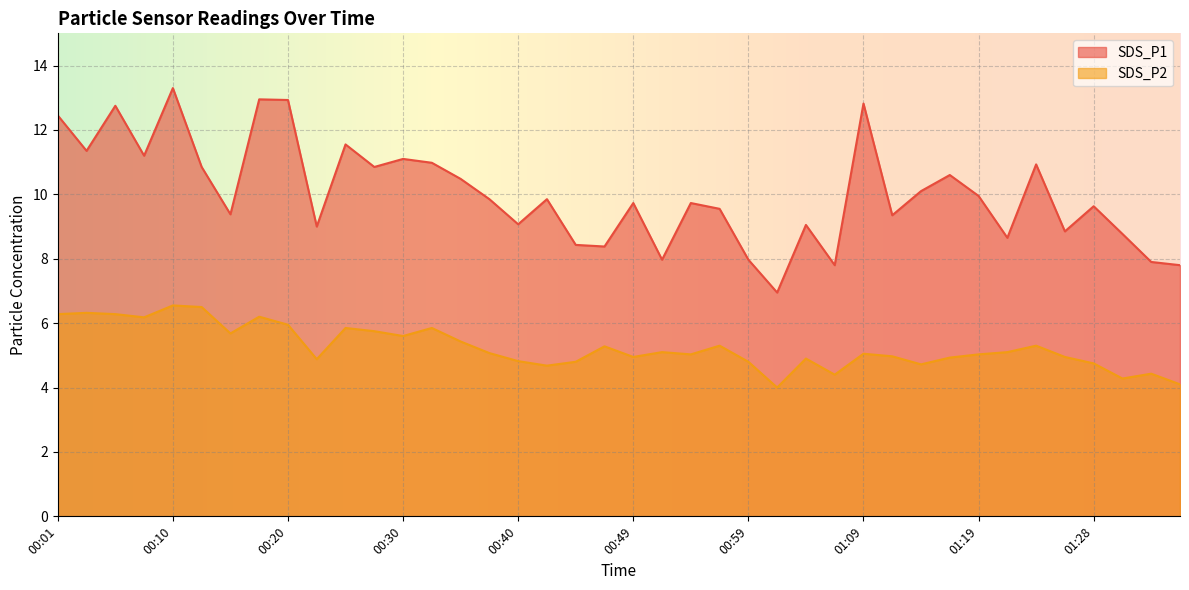

Reading left to right, what are all the values shown in this chart?

SDS_P1: 12.4	11.3	12.8	11.2	13.3	10.8	9.4	12.9	12.9	9.0	11.6	10.8	11.1	11.0	10.5	9.8	9.1	9.8	8.4	8.4	9.7	8.0	9.7	9.6	8.0	7.0	9.1	7.8	12.8	9.3	10.1	10.6	9.9	8.7	10.9	8.8	9.6	8.8	7.9	7.8
SDS_P2: 6.3	6.3	6.3	6.2	6.5	6.5	5.7	6.2	6.0	4.9	5.8	5.8	5.6	5.8	5.4	5.1	4.8	4.7	4.8	5.3	5.0	5.1	5.0	5.3	4.8	4.0	4.9	4.4	5.0	5.0	4.7	4.9	5.0	5.1	5.3	5.0	4.8	4.3	4.4	4.1